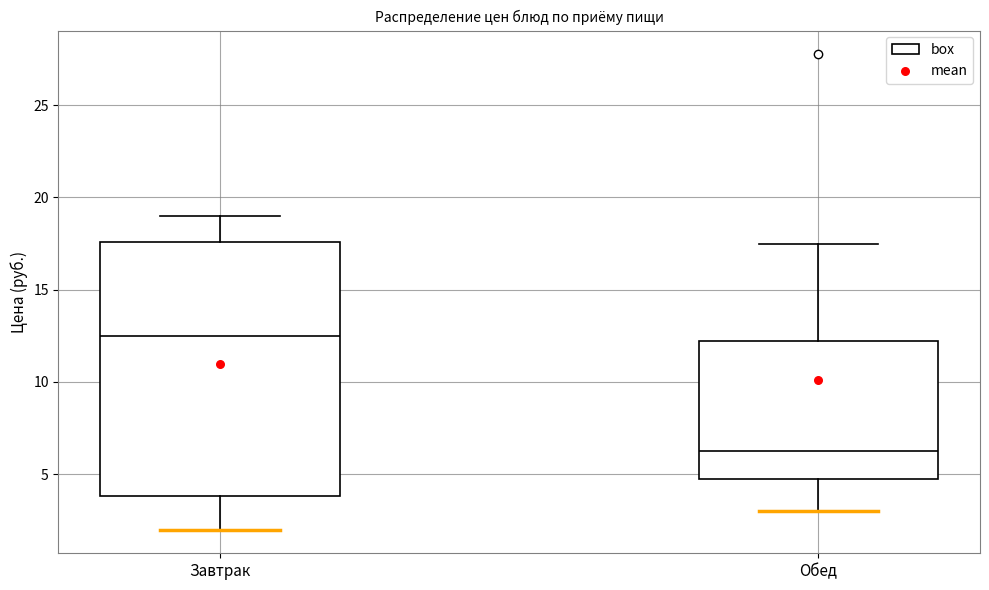

Comparing the boxes themselves (not the whiskers), which one is the tallest?

Завтрак